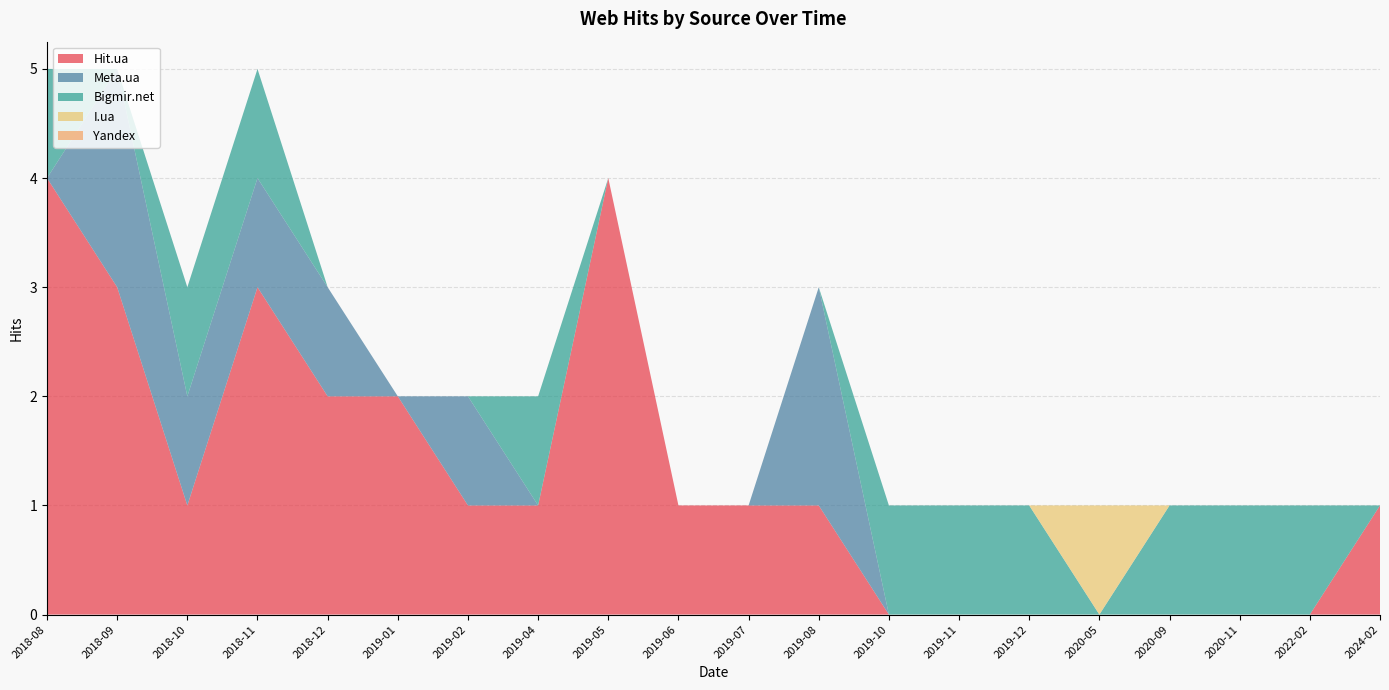

What is the total value across all series at 2018-09?

5